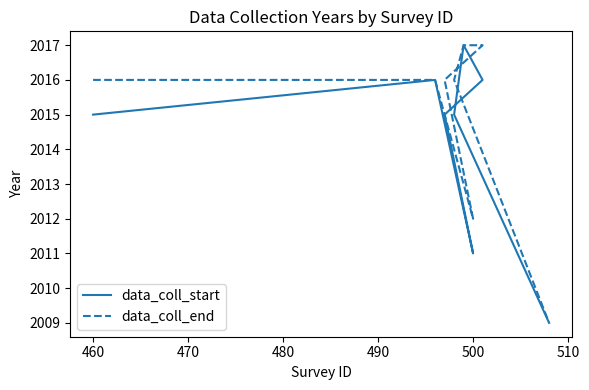

What are all the series names shown in the legend?

data_coll_start, data_coll_end